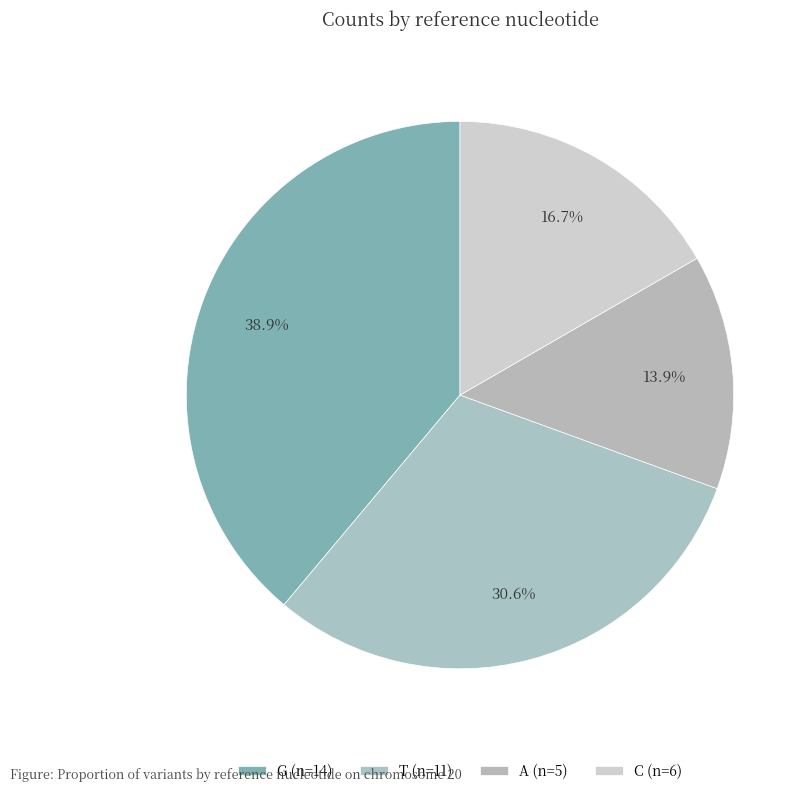

The G slice represents 39% of the pie. True or false?

True